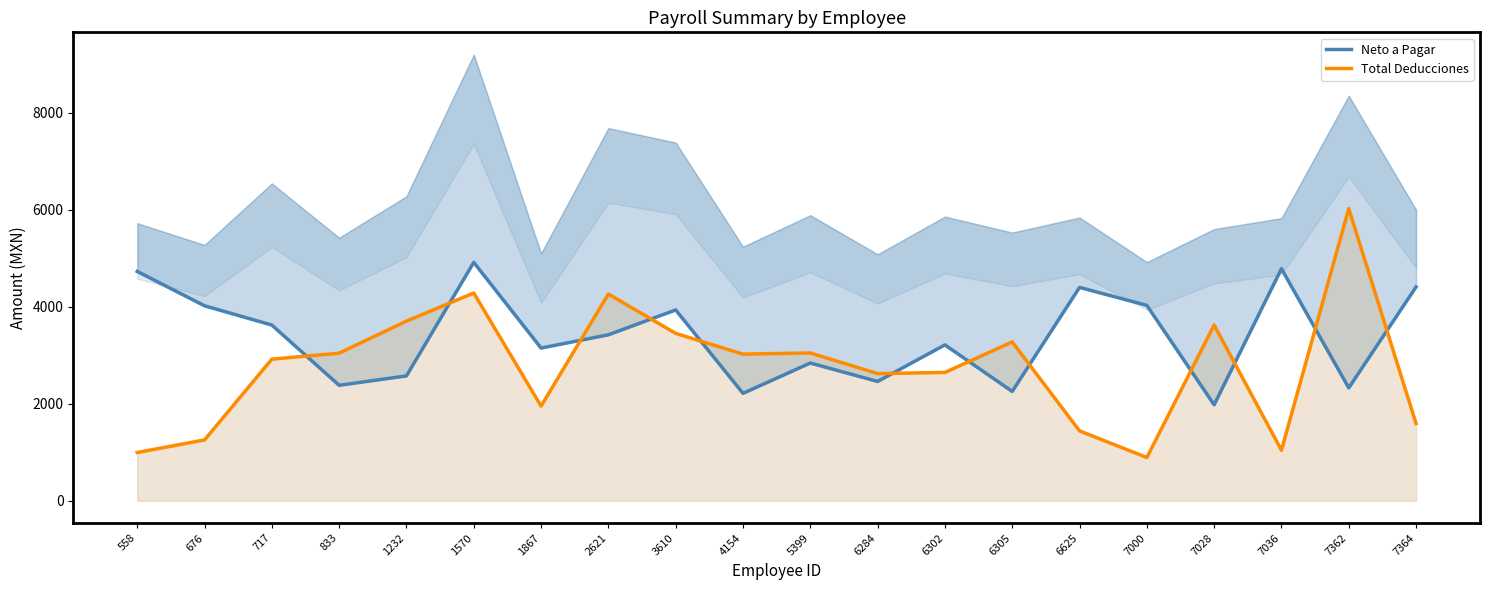

Which series changed the most between 676 and 2621?

Total Deducciones